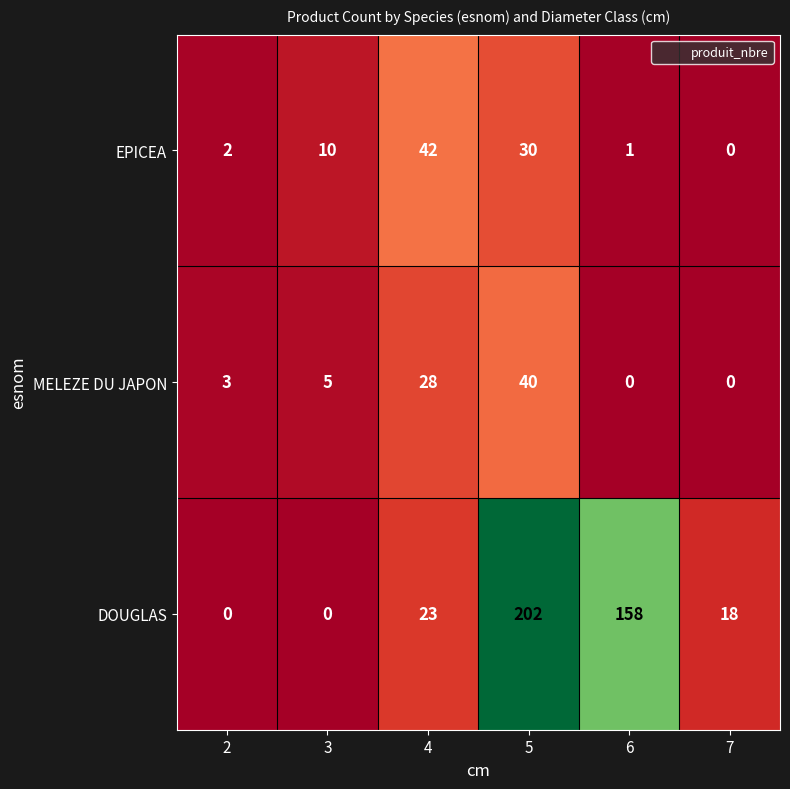

At which label does MELEZE DU JAPON reach its peak?

5